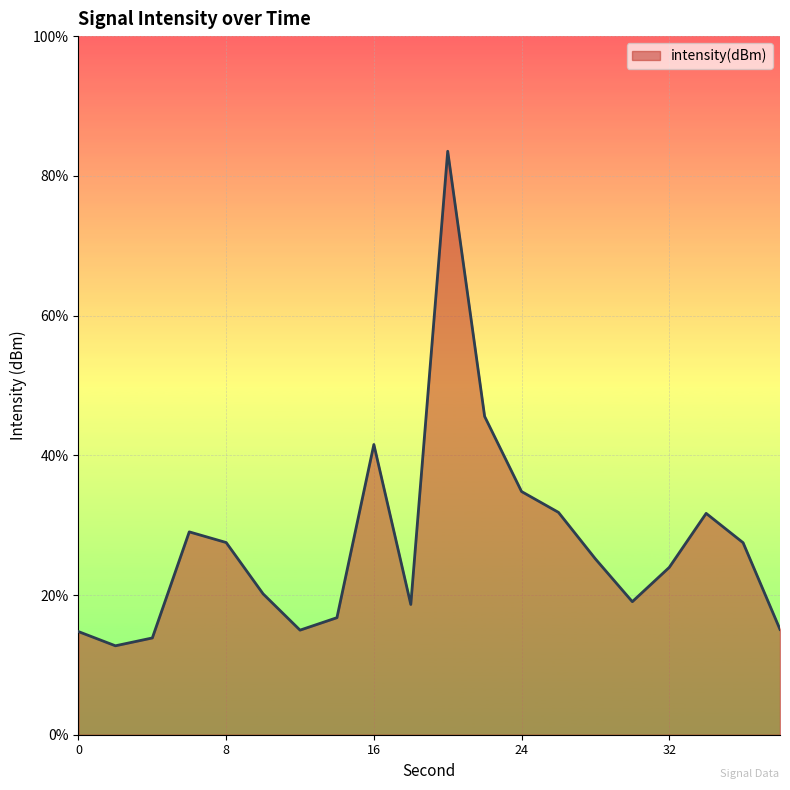

Does the chart display data point markers on the line(s)?

No